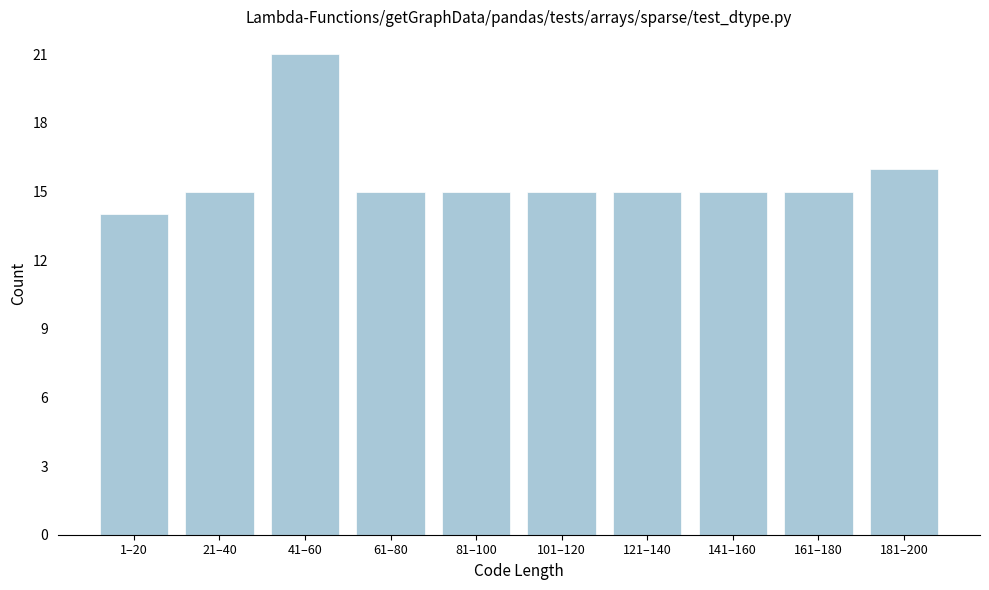

Reading left to right, list all the values displayed in this chart.

1–20=14	21–40=15	41–60=21	61–80=15	81–100=15	101–120=15	121–140=15	141–160=15	161–180=15	181–200=16